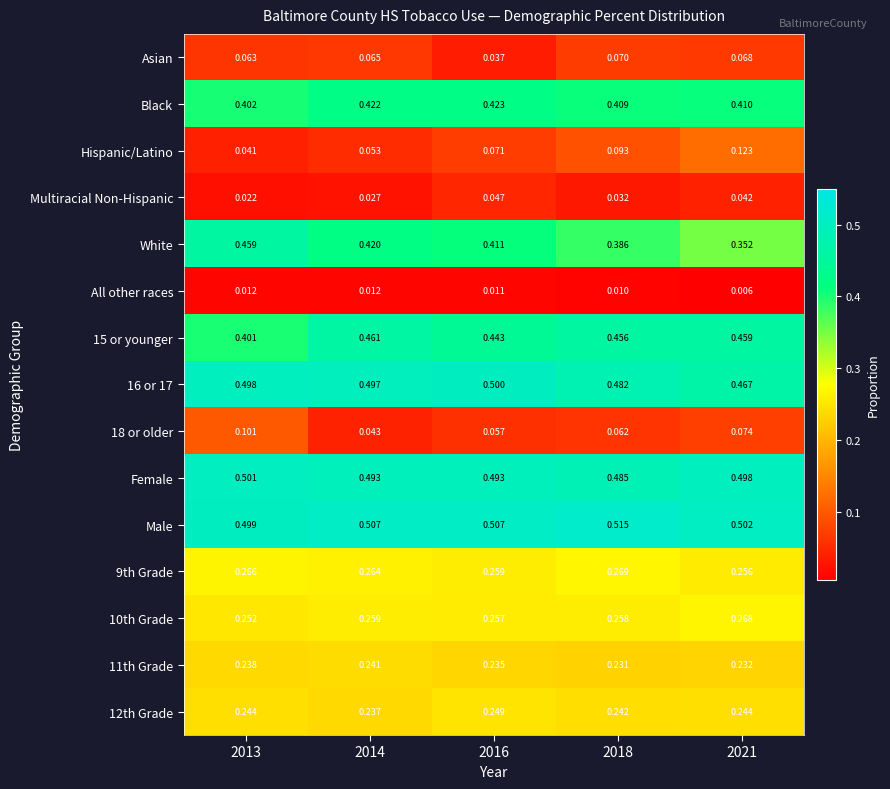

List the series in order of their peak value, lowest first.

All other races, Multiracial Non-Hispanic, Asian, 18 or older, Hispanic/Latino, 11th Grade, 12th Grade, 10th Grade, 9th Grade, Black, White, 15 or younger, 16 or 17, Female, Male